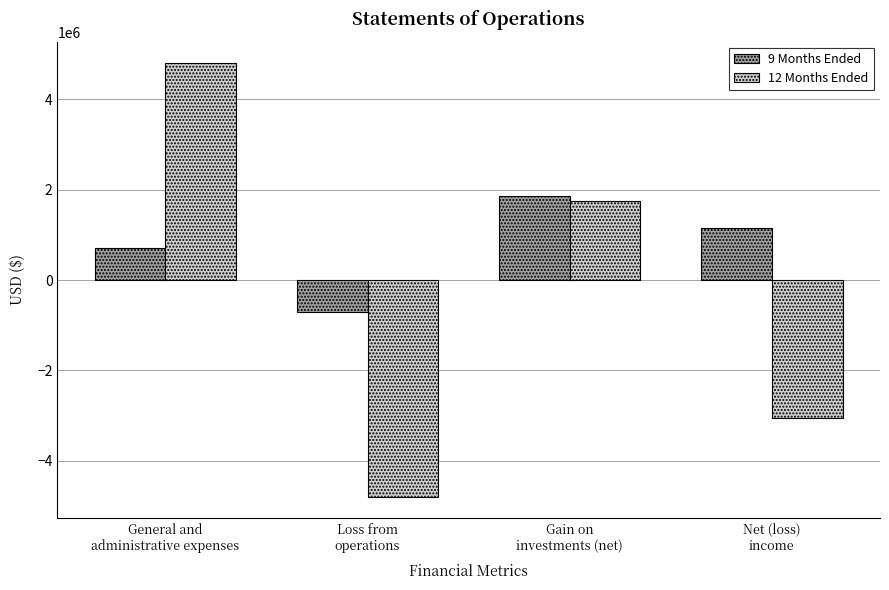

How many values in the 12 Months Ended series are below 1742713?

2